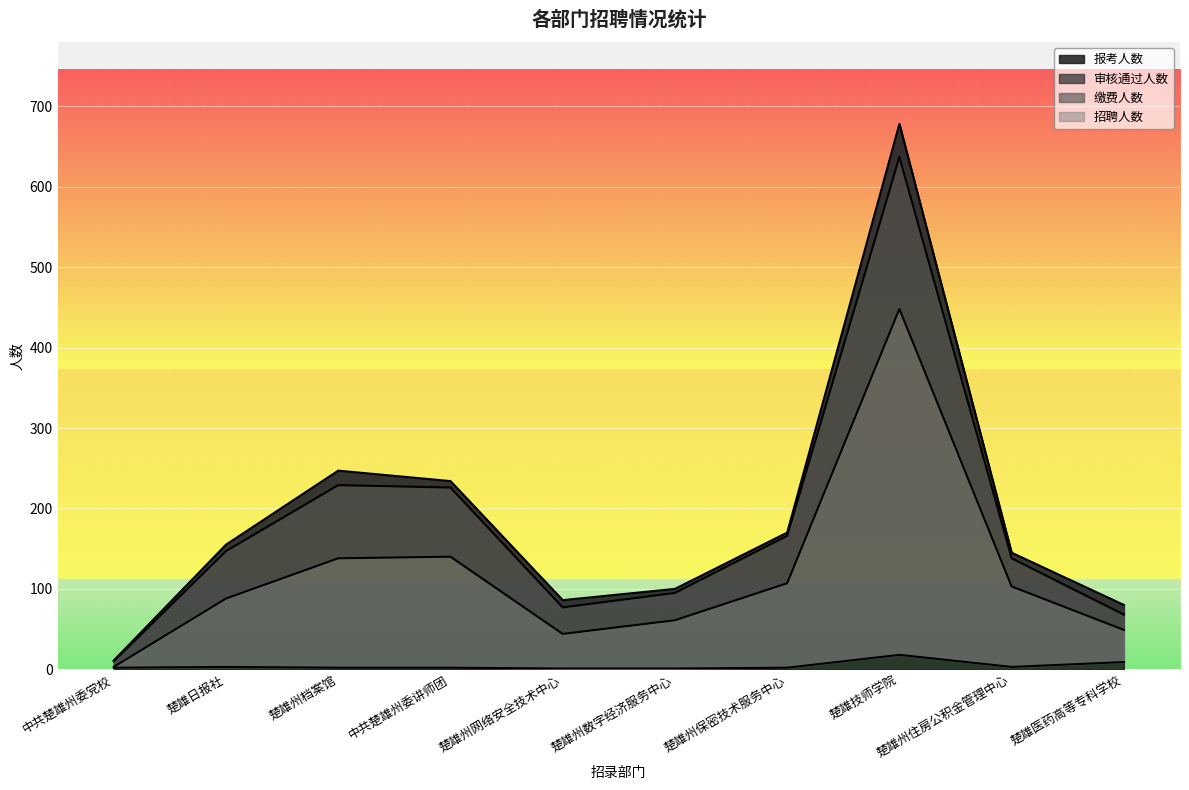

True or false: 报考人数 has more than 2 points higher than both neighbors.

False